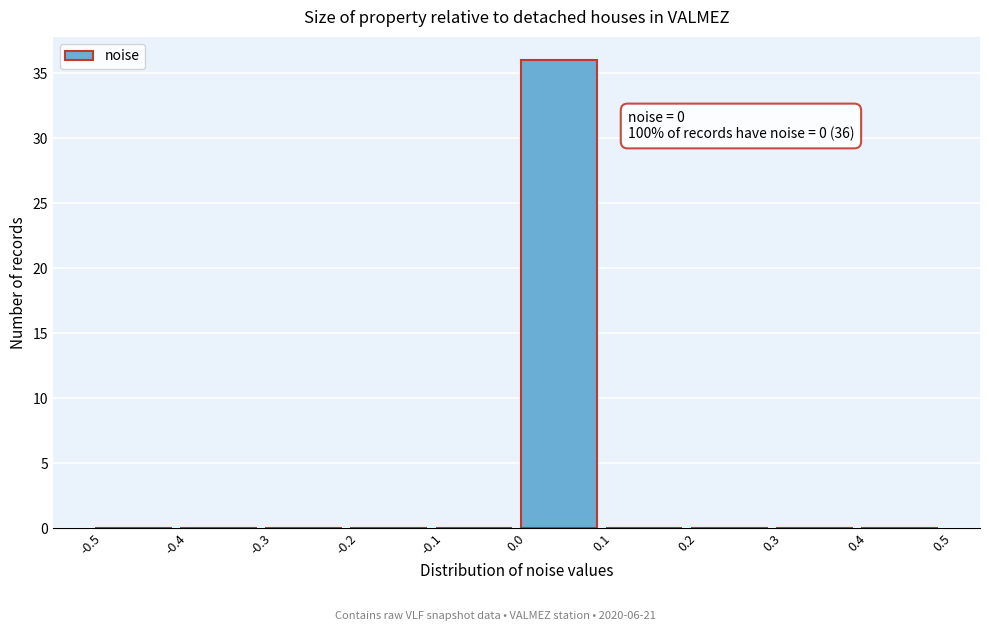

Which range on the x-axis has the tallest bar?

0.0 to 0.1